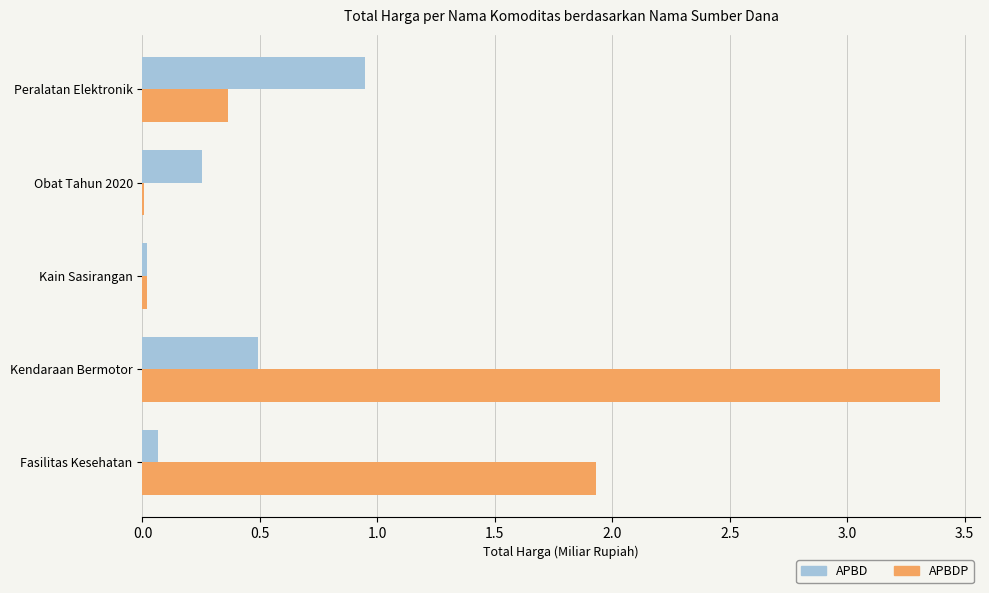

Count the number of categories in the chart.

5